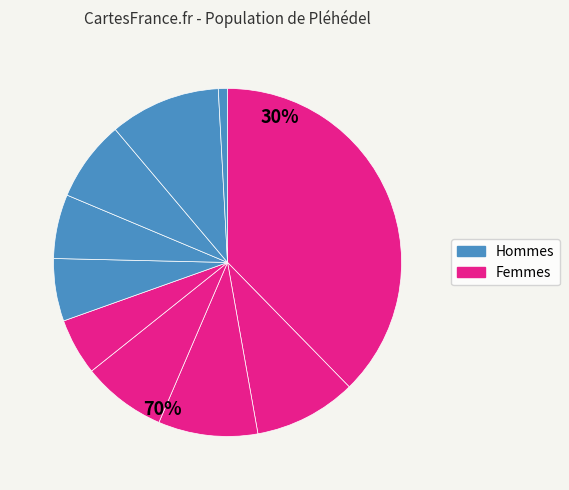

Is there a majority slice in this chart?

No